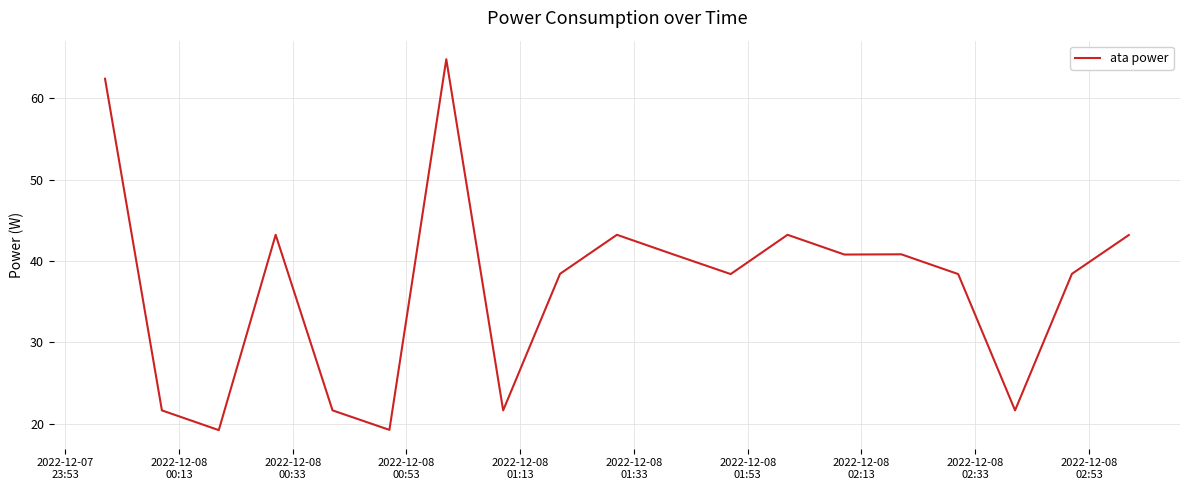

What is the difference between the maximum and minimum values?

45.6